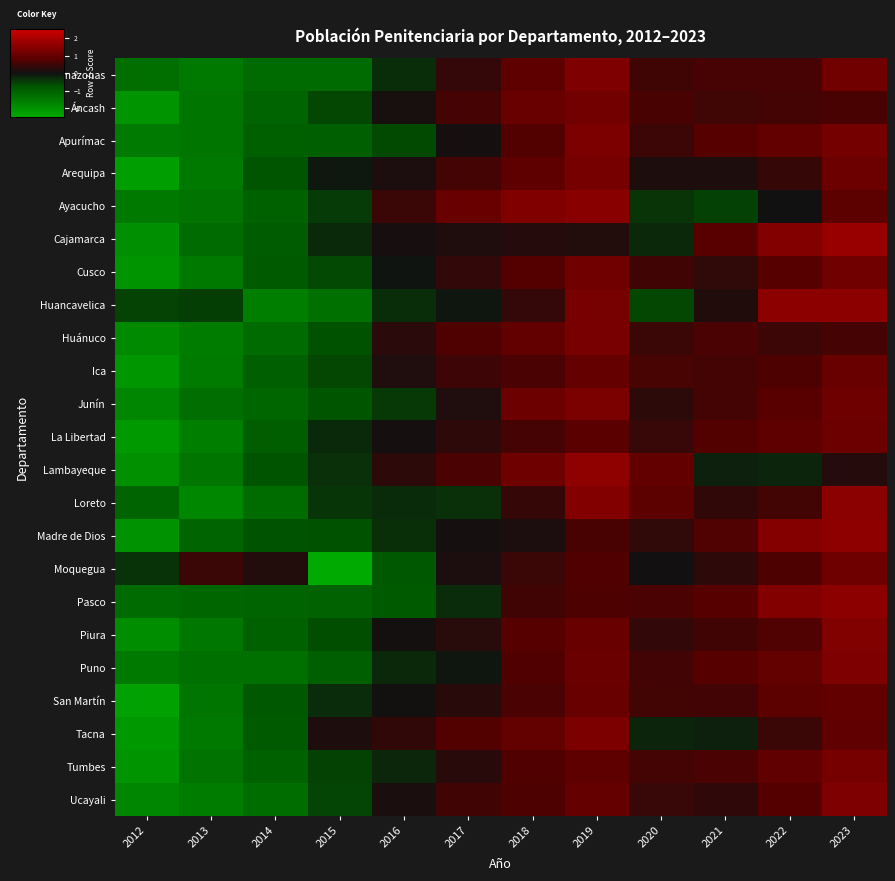

What is the spread (max minus min) of values at 2015?

3.0